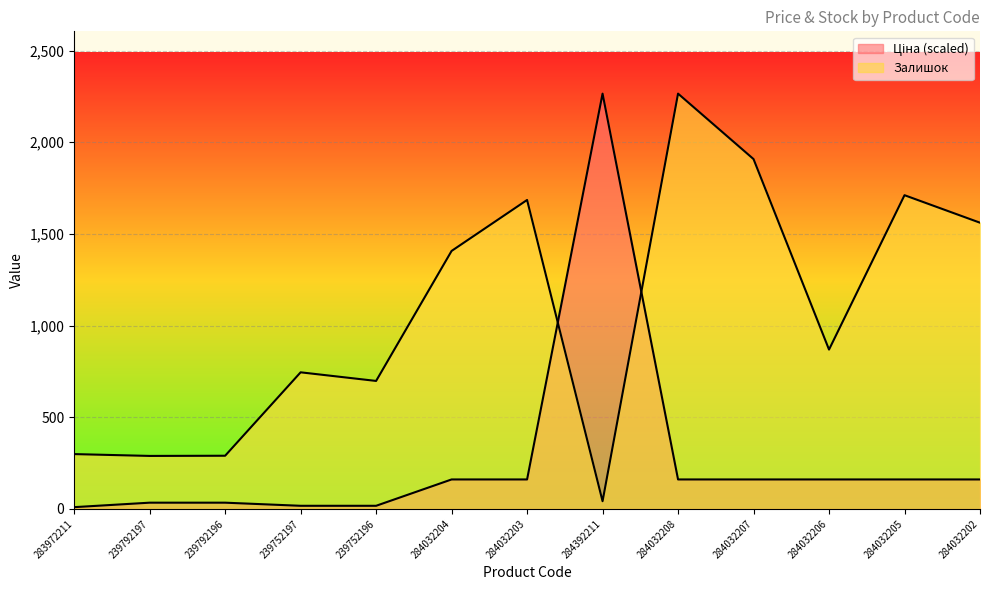

What is the label of the 13th point from the right?

283972211